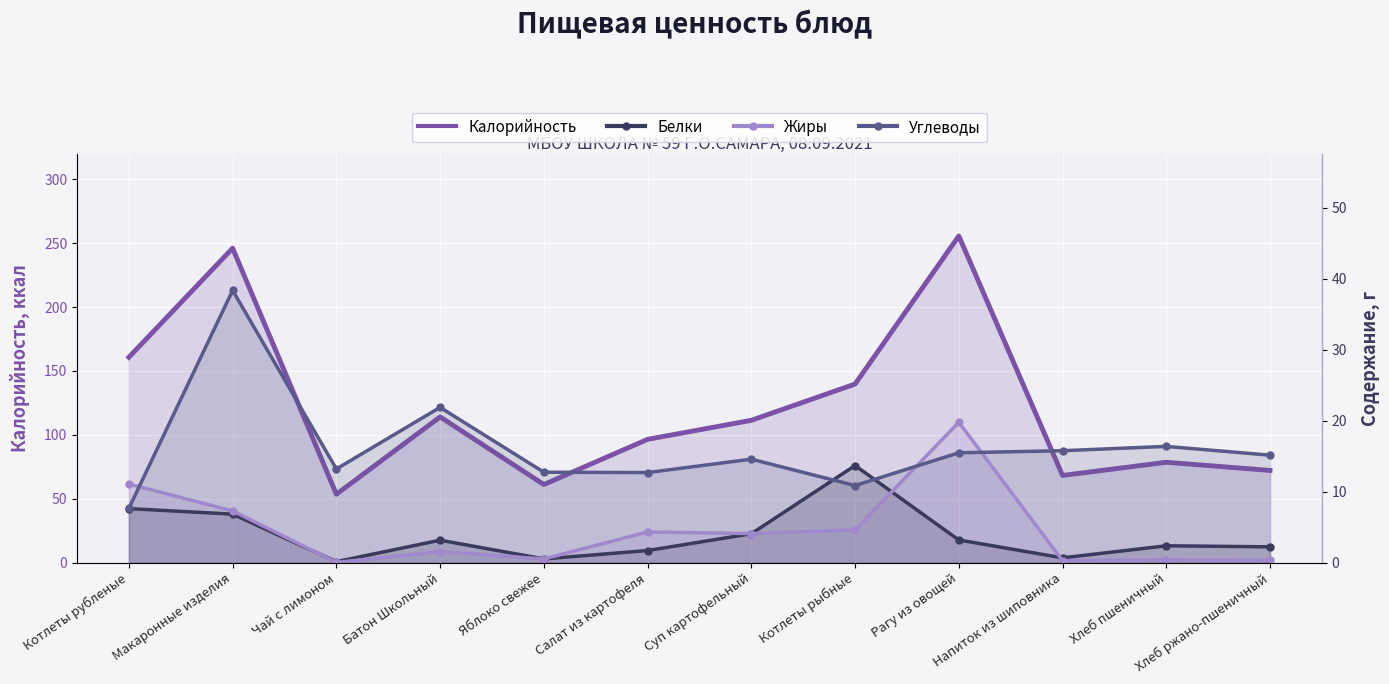

What is the difference between the second highest and second lowest values in the Жиры series?

10.8